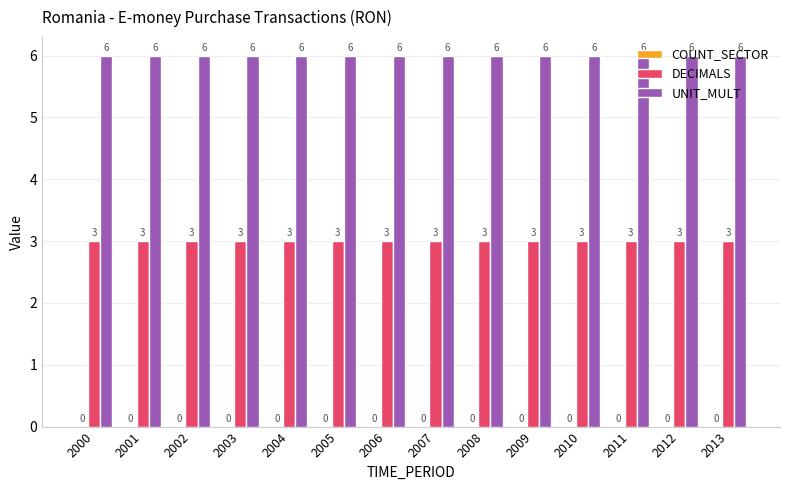

What is the minimum value for UNIT_MULT?

6